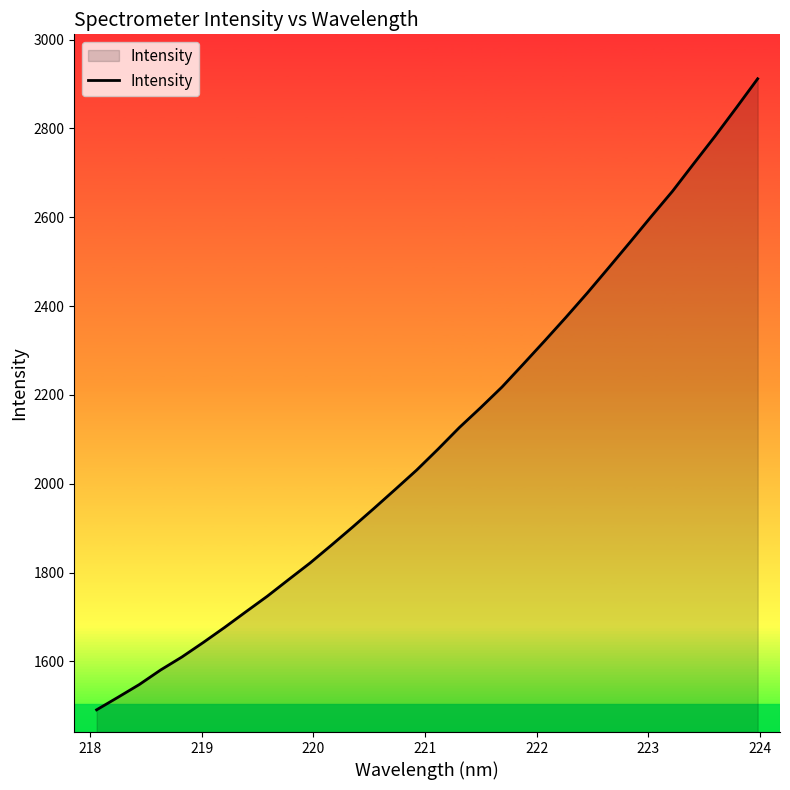

What is the smallest value displayed?

1490.8